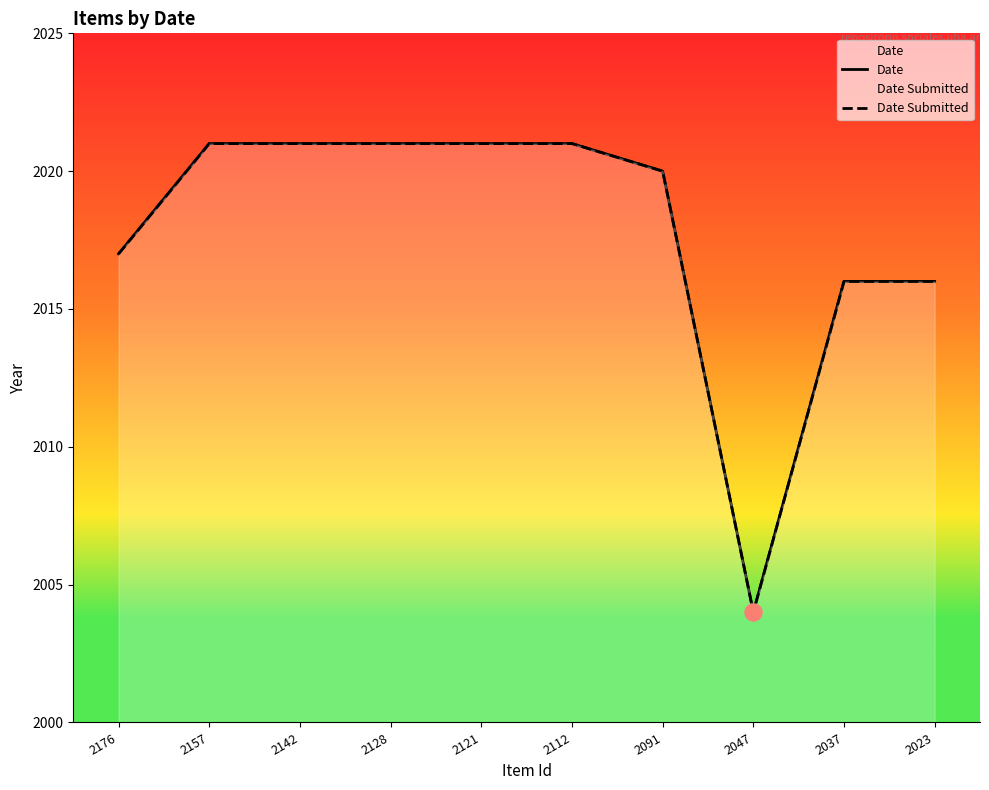

At how many categories does at least one series exceed 2017?

6